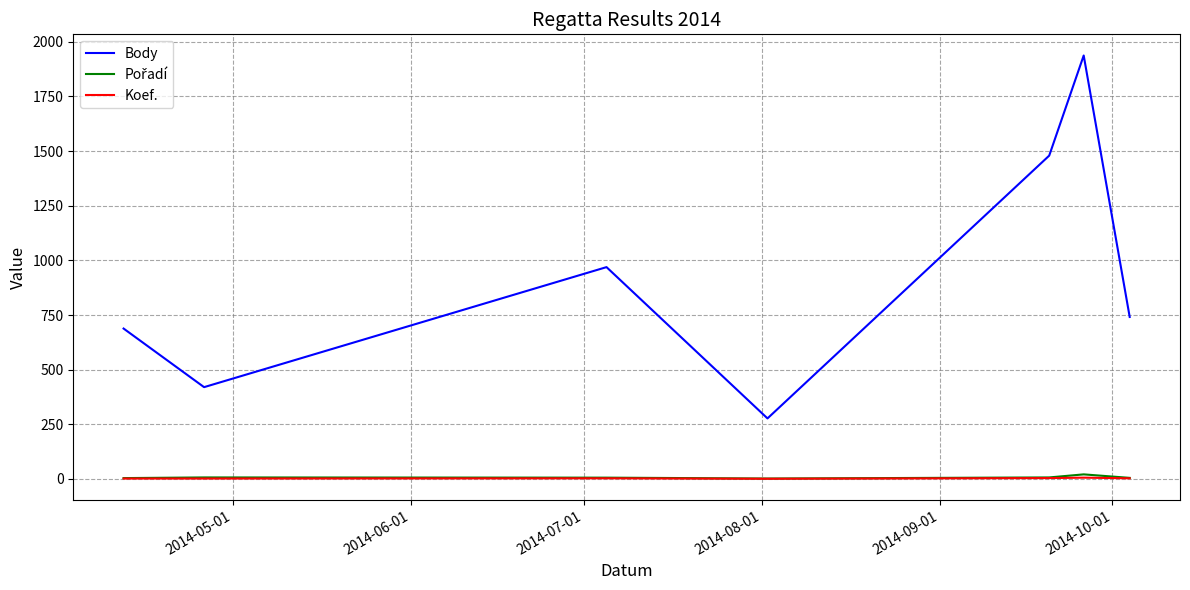

Which series has the largest total across all categories?

Body